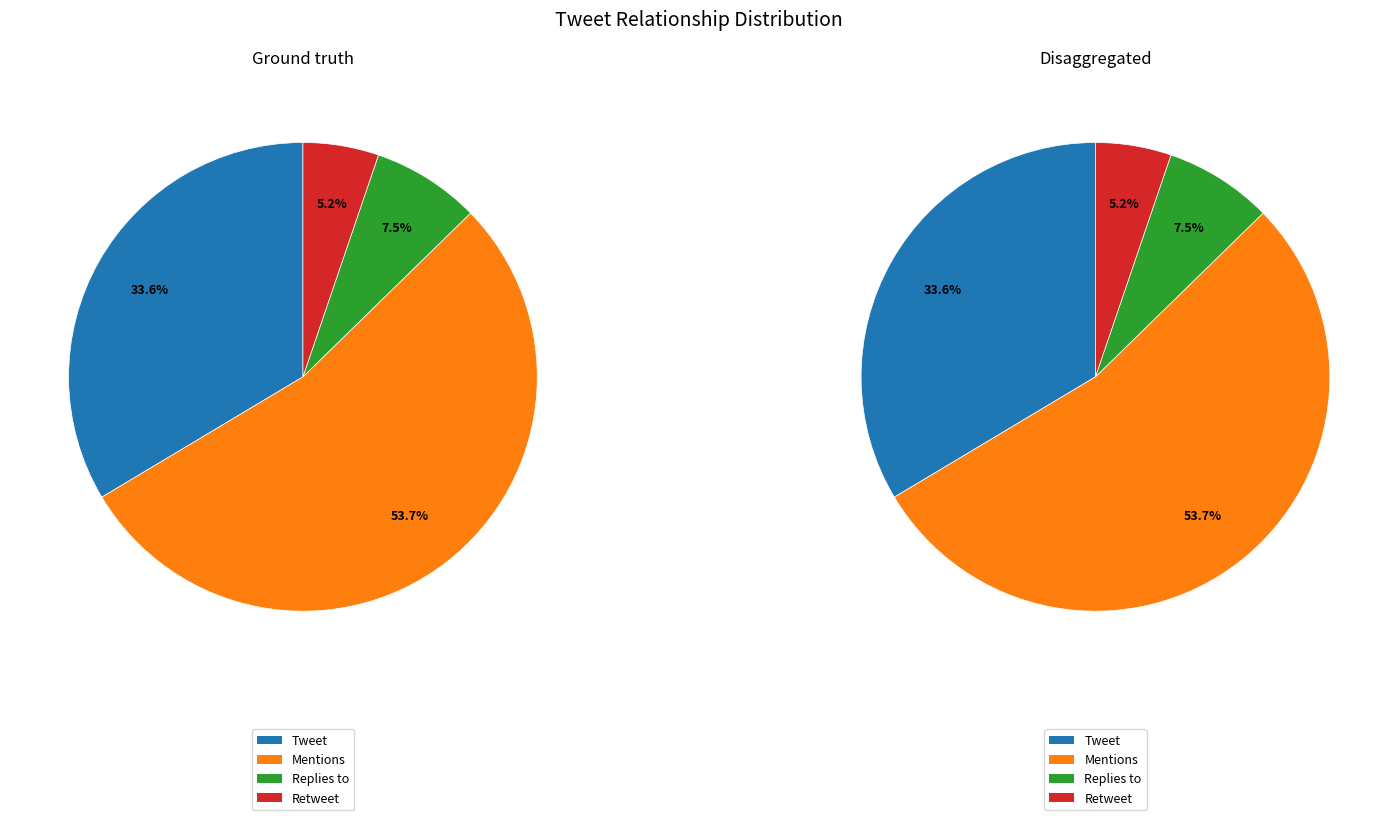

The Tweet slice represents 34% of the pie. True or false?

True